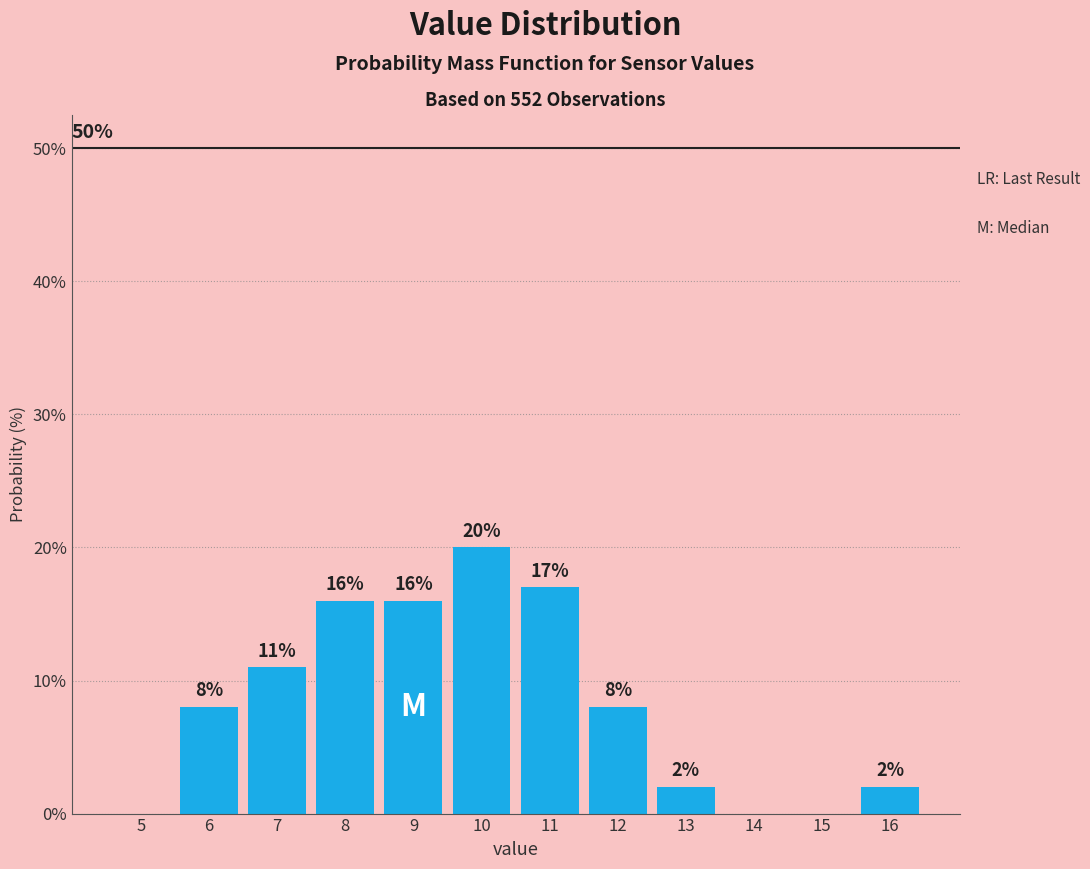

Reading left to right, transcribe all the data shown in this chart.

5=0	6=8	7=11	8=16	9=16	10=20	11=17	12=8	13=2	14=0	15=0	16=2